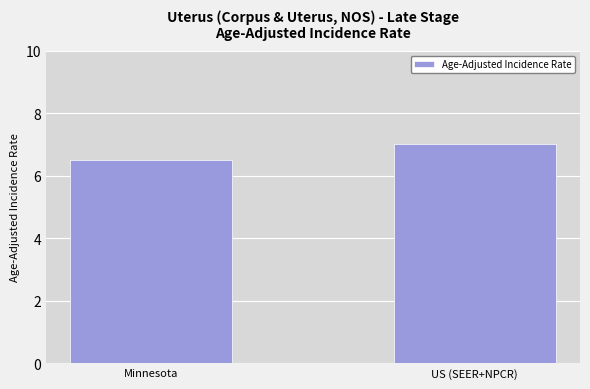

Reading left to right, list all the values displayed in this chart.

Minnesota=6.5	US (SEER+NPCR)=7.0